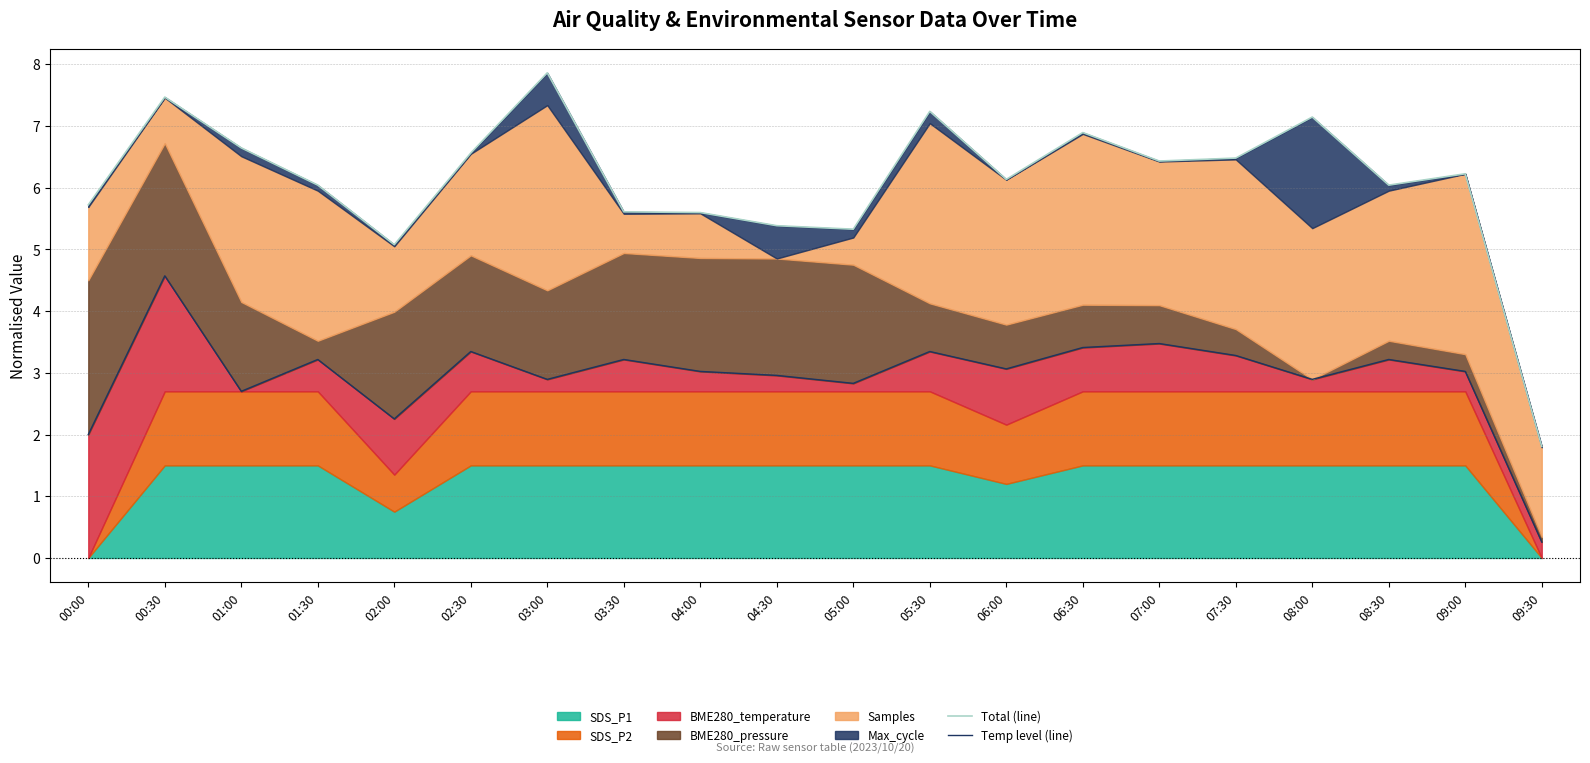

True or false: Temp level (line) and Total (line) cross at least once.

False